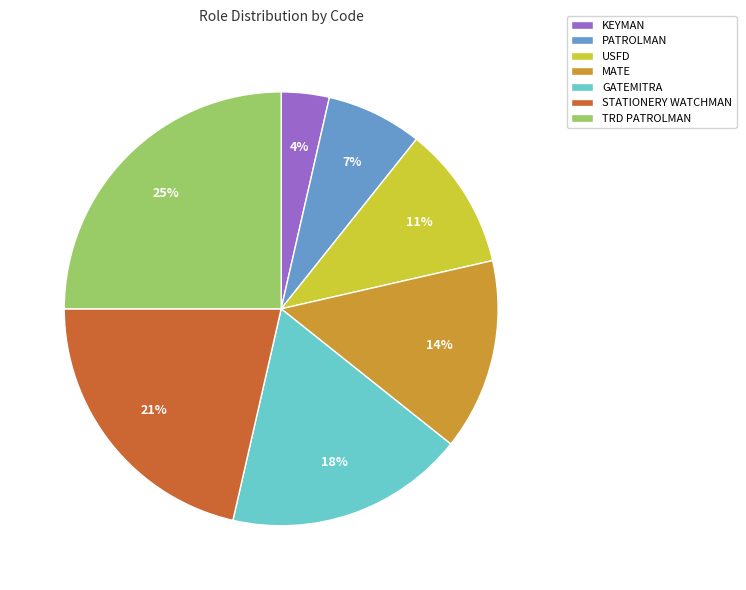

Combined, do TRD PATROLMAN and MATE account for over 50%?

No